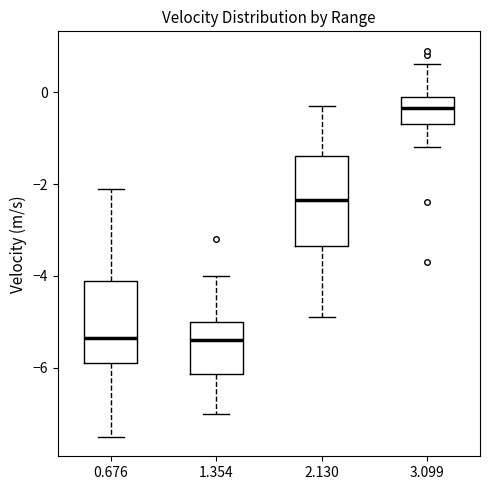

Where does the upper whisker of the box at x = 3.099 end on the y-axis? The values are not printed on the chart, so give them approximately, as read against the axis.

0.6